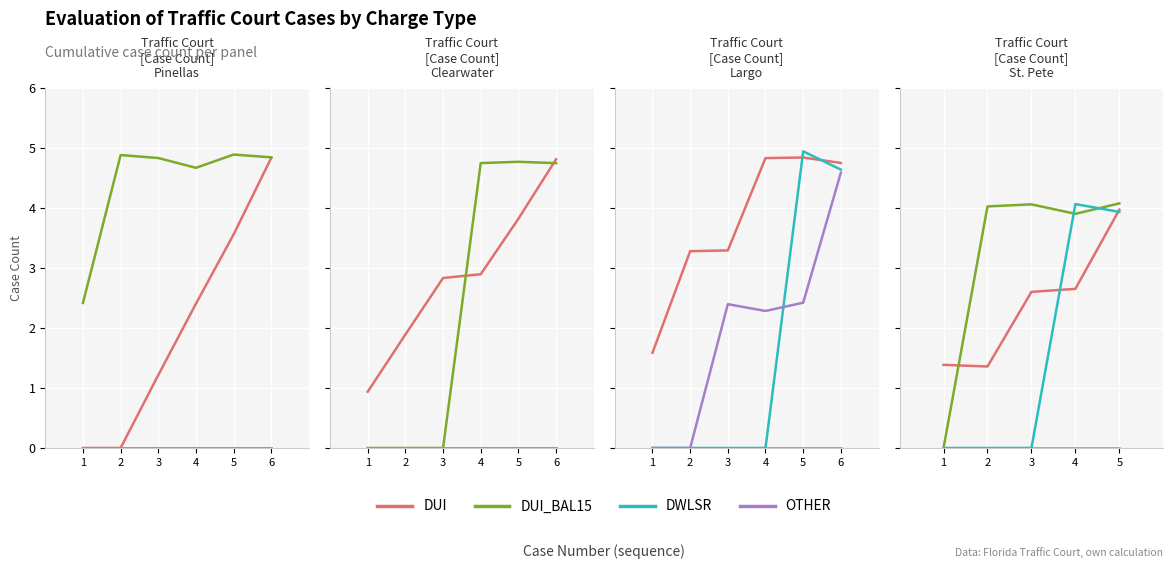

At how many categories does at least one series exceed 1?

5